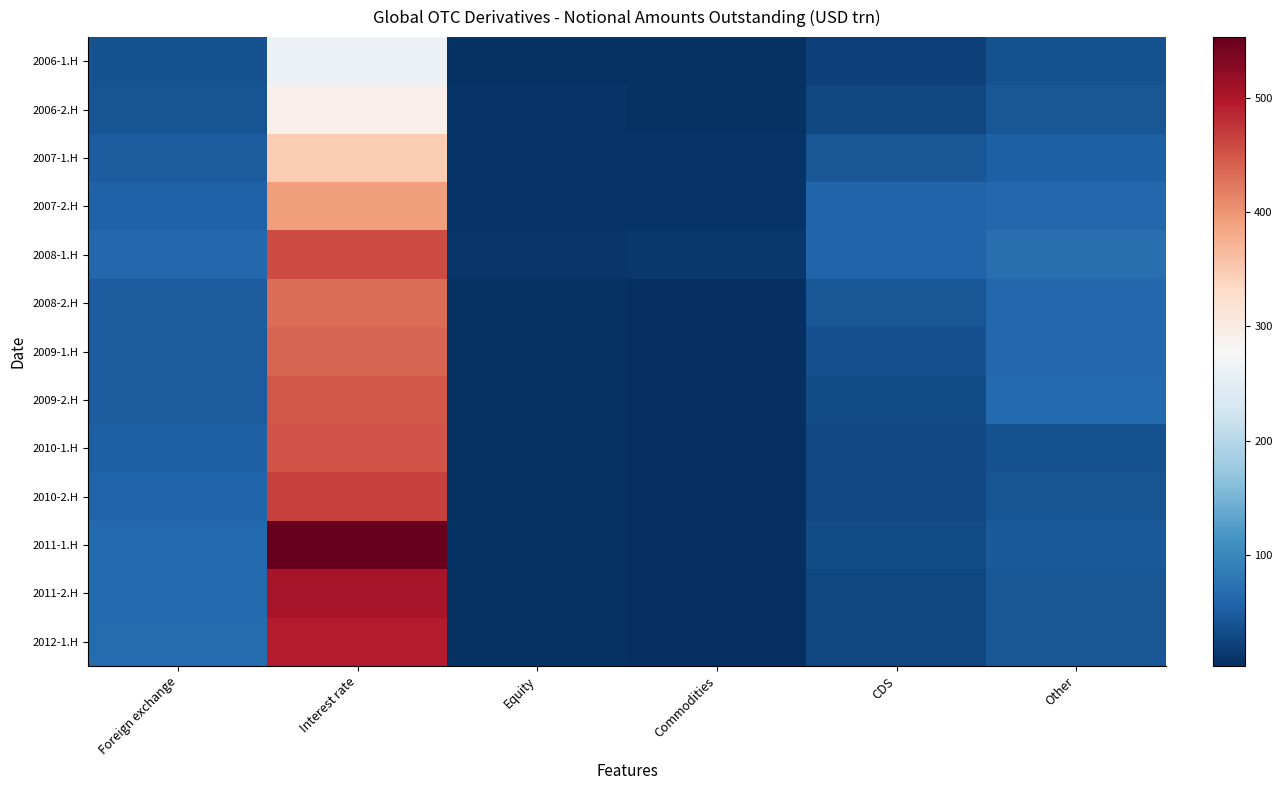

How many series are shown in this chart?

13